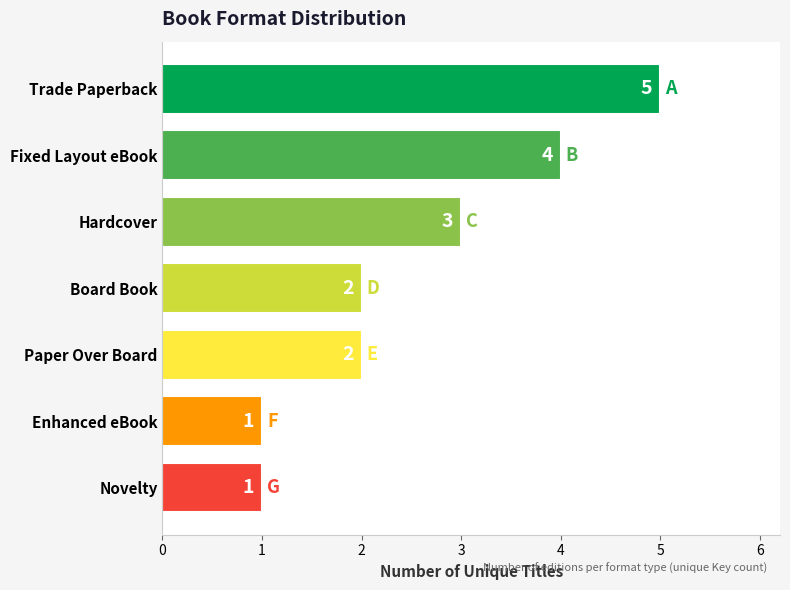

Reading top to bottom, list all the values displayed in this chart.

Trade Paperback=5	Fixed Layout eBook=4	Hardcover=3	Board Book=2	Paper Over Board=2	Enhanced eBook=1	Novelty=1